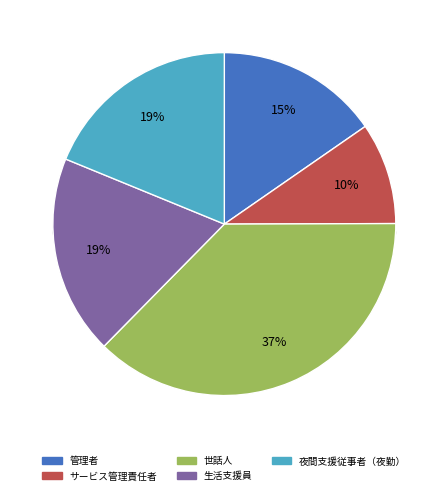

What is the ratio of the value at 世話人 to the value at 生活支援員?

2.0